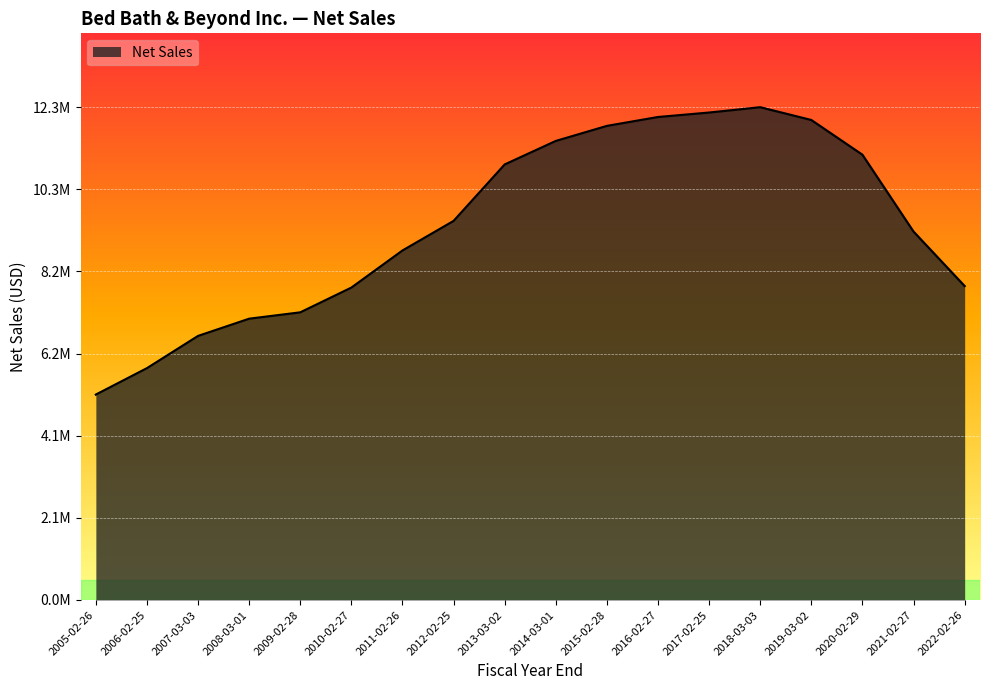

What is the average value?

9398666